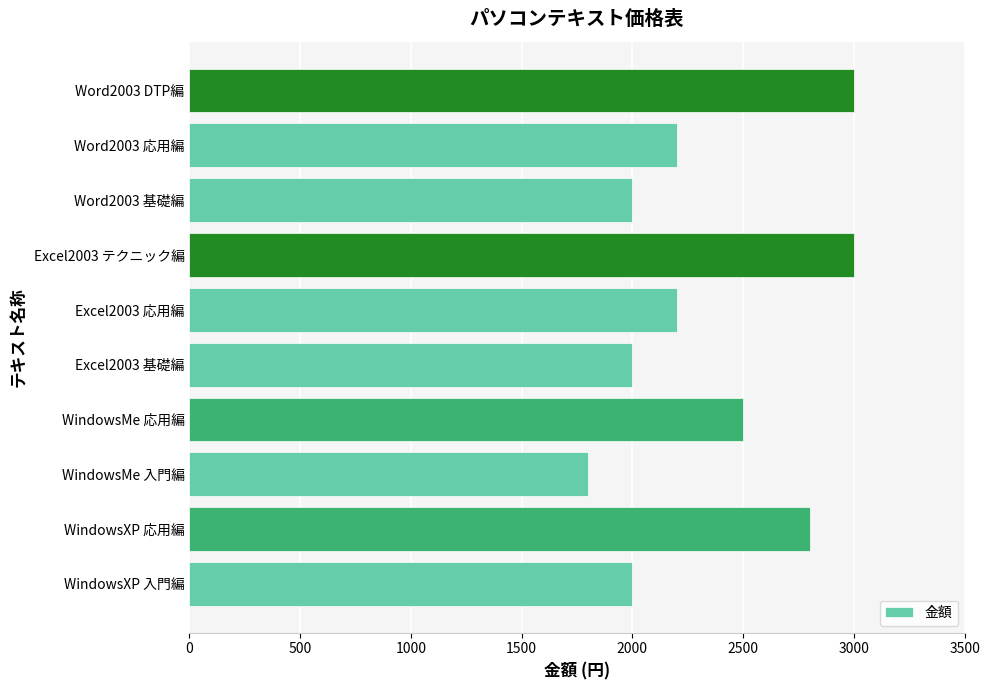

What is the minimum value shown in the chart?

1800